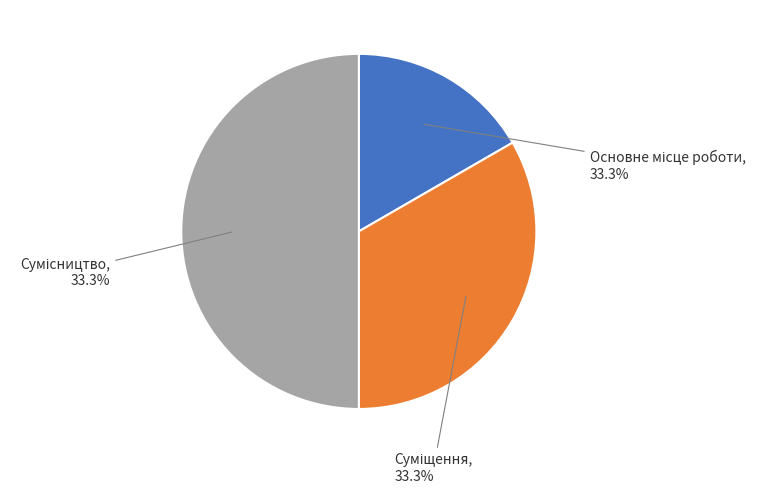

Combined, what portion of the pie is Сумісництво and Основне місце роботи?

66.7%